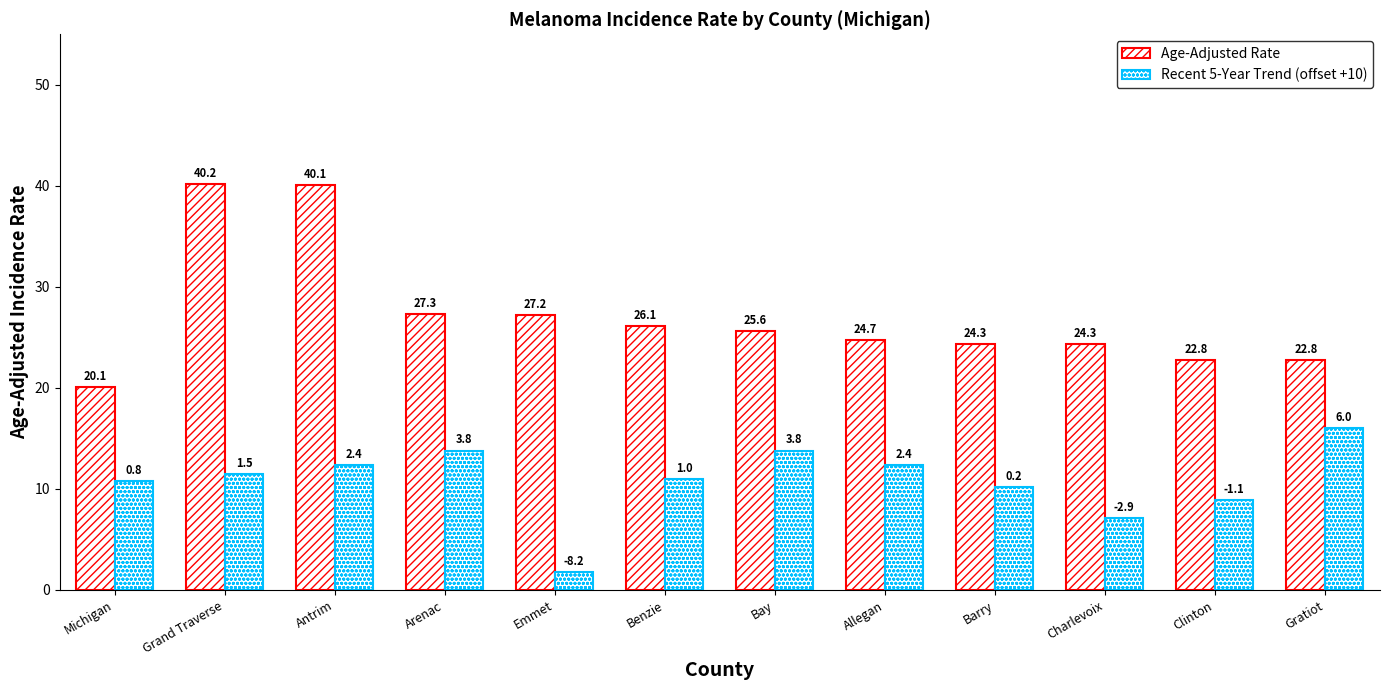

What is the label of the 2nd bar from the left?

Grand Traverse